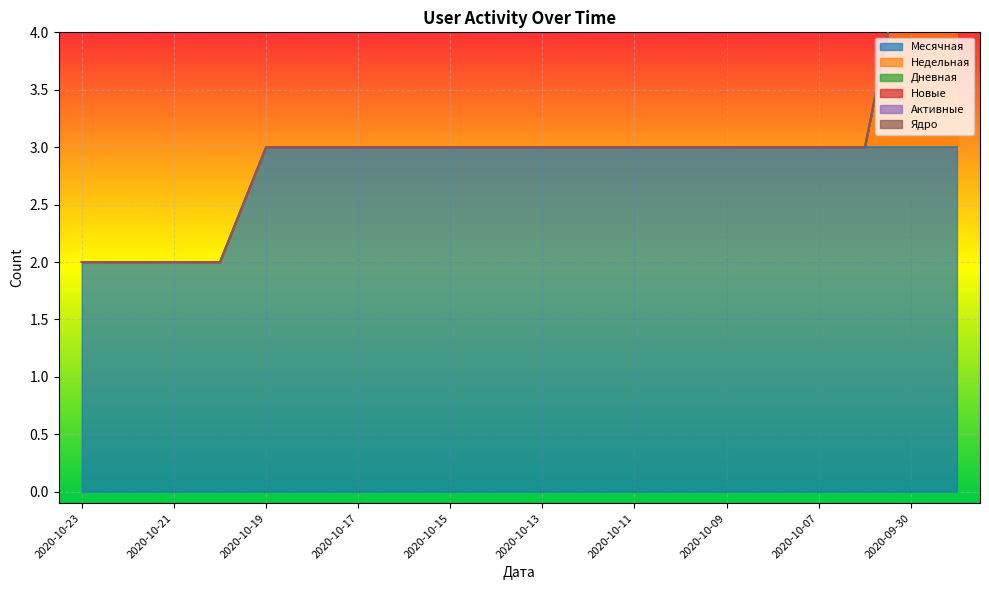

List the series in order of their peak value, highest first.

Месячная, Недельная, Дневная, Новые, Активные, Ядро